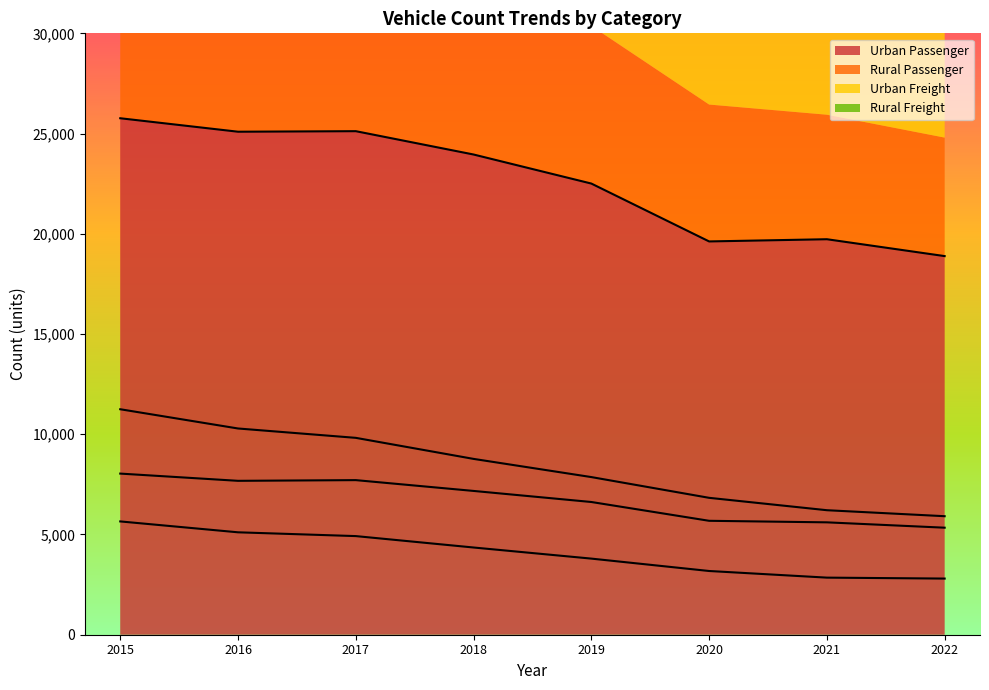

At which label does Urban Passenger reach its peak?

2015